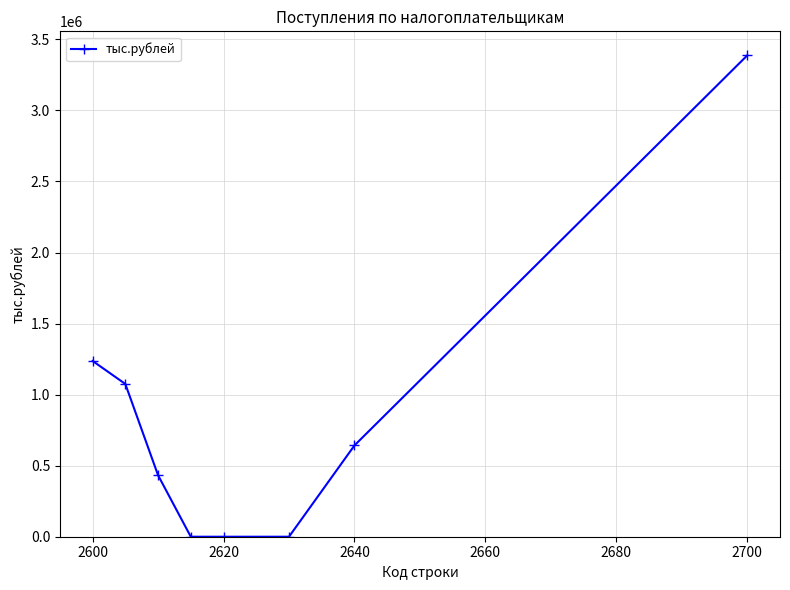

What is the sum of all values?

6774460